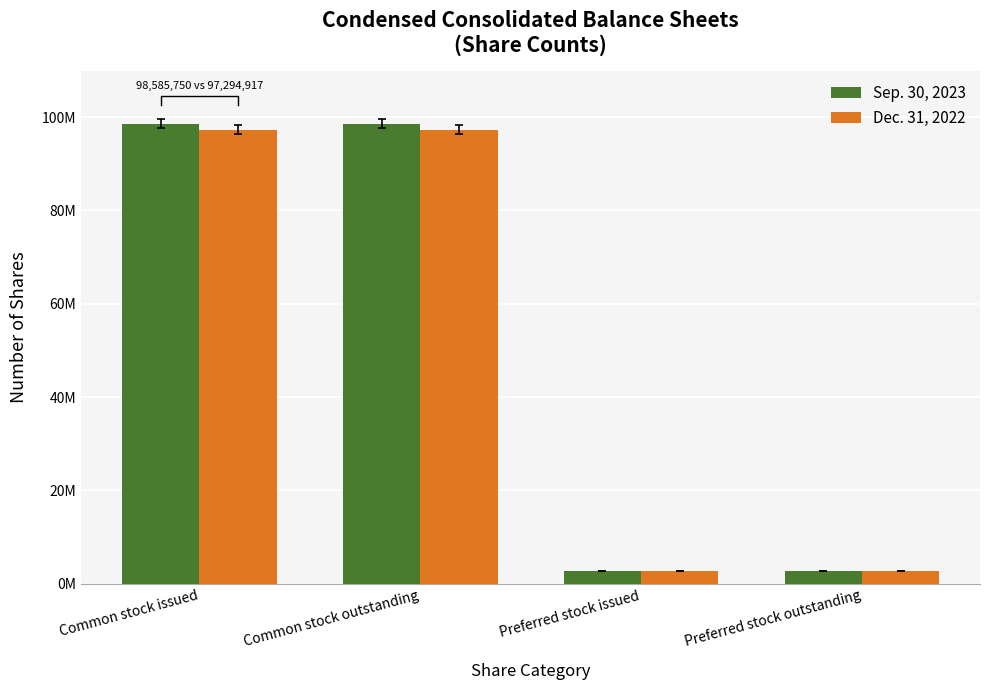

At which category is the sum across all series the highest?

Common stock issued